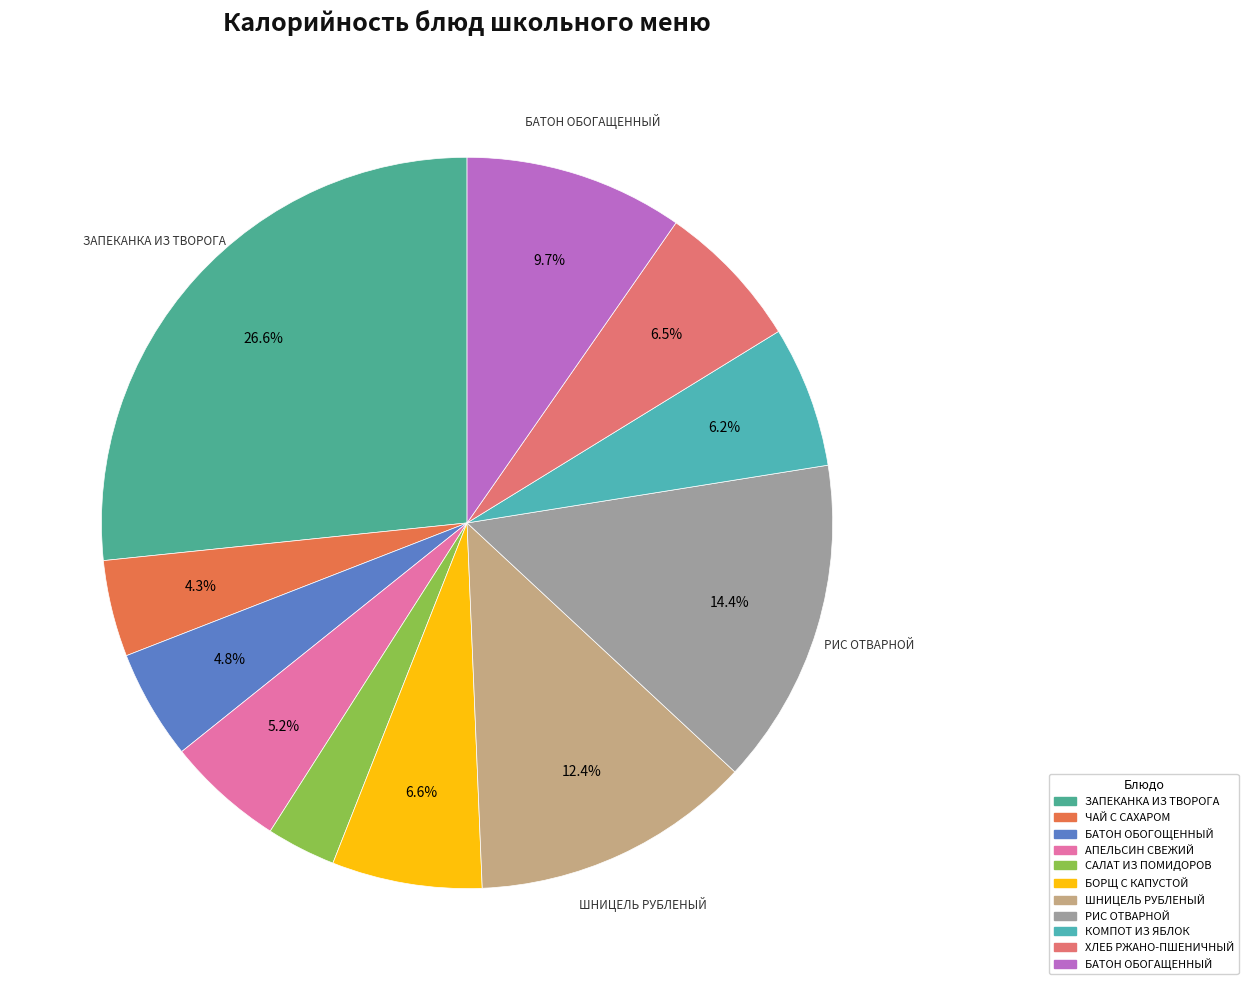

Is the sum of ХЛЕБ РЖАНО-ПШЕНИЧНЫЙ and БАТОН ОБОГОЩЕННЫЙ greater than half?

No